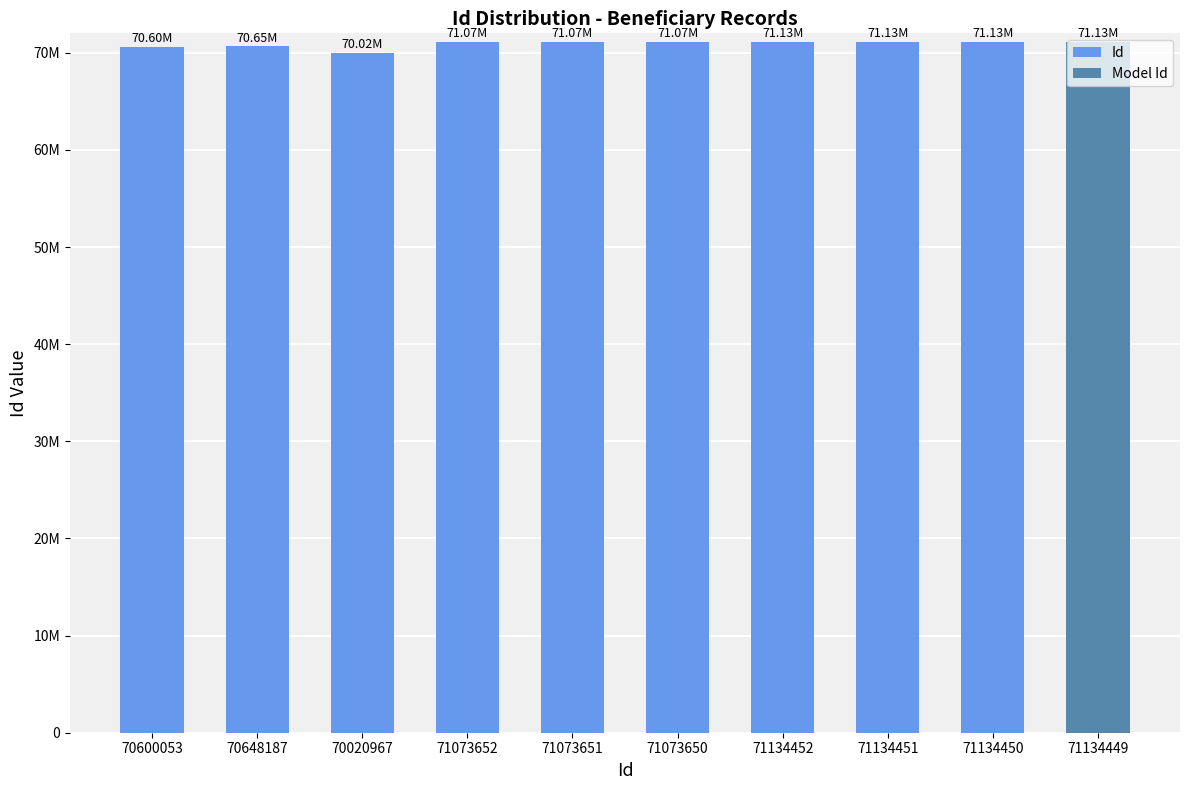

How many data points are above 71073651?

4